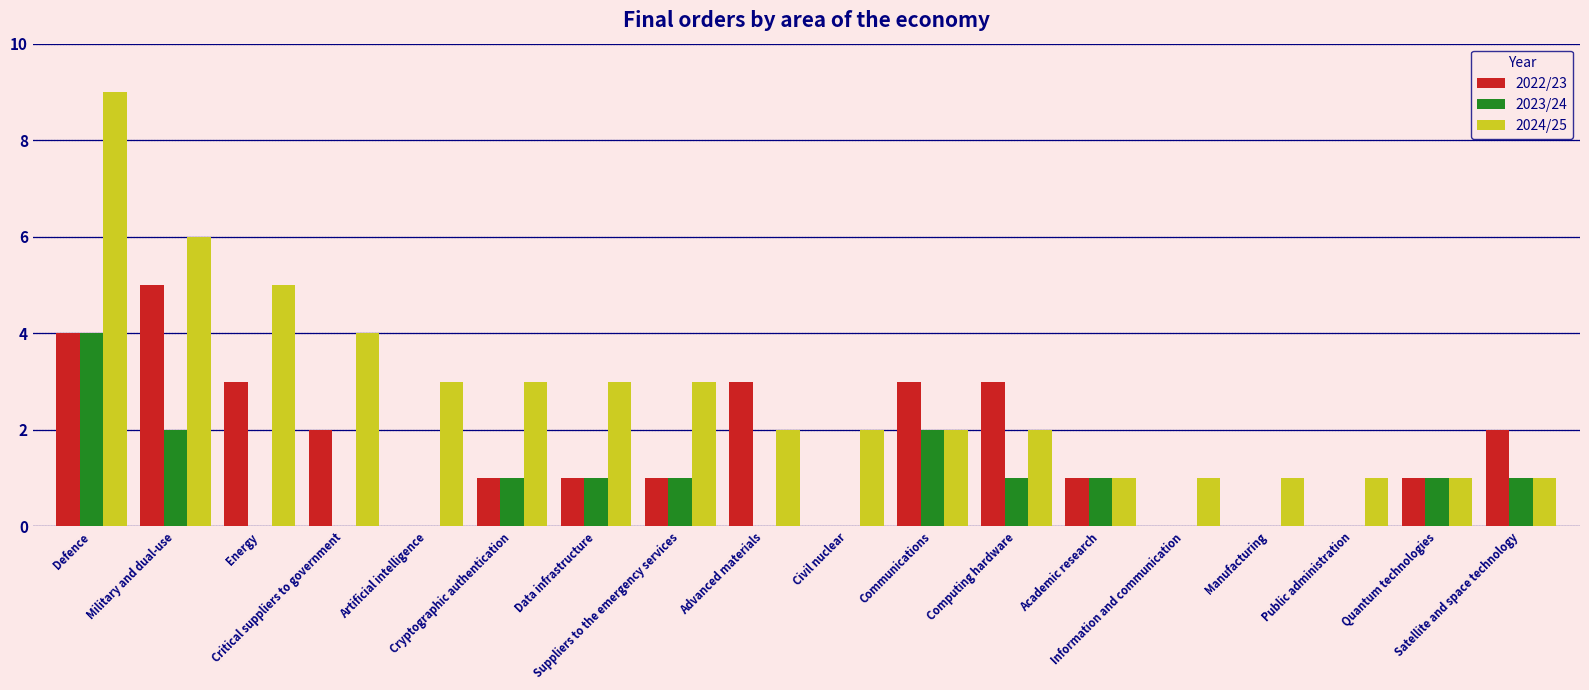

Are the bars grouped side by side (vs. stacked)?

Yes